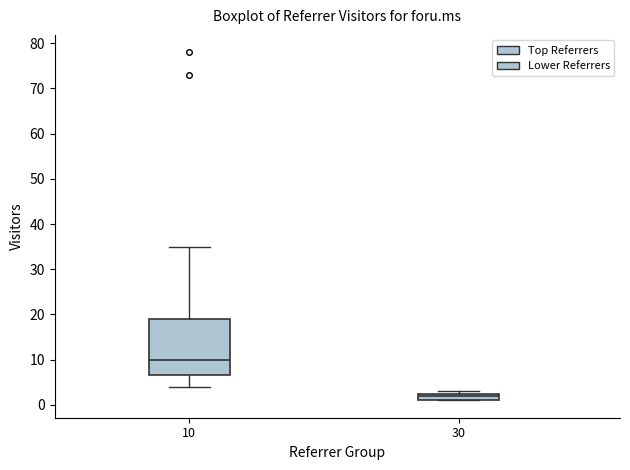

Reading left to right, transcribe this box plot: for each box, give where its median line is, the range the box spans, and where its two whiskers end, as read against the y-axis. The values are not printed on the chart, so give them approximately, as read against the axis.

10: median 10, box 7 to 19, whiskers 4 to 35
30: median 2, box 1 to 3, whiskers 1 to 3 (just above the box's upper edge)